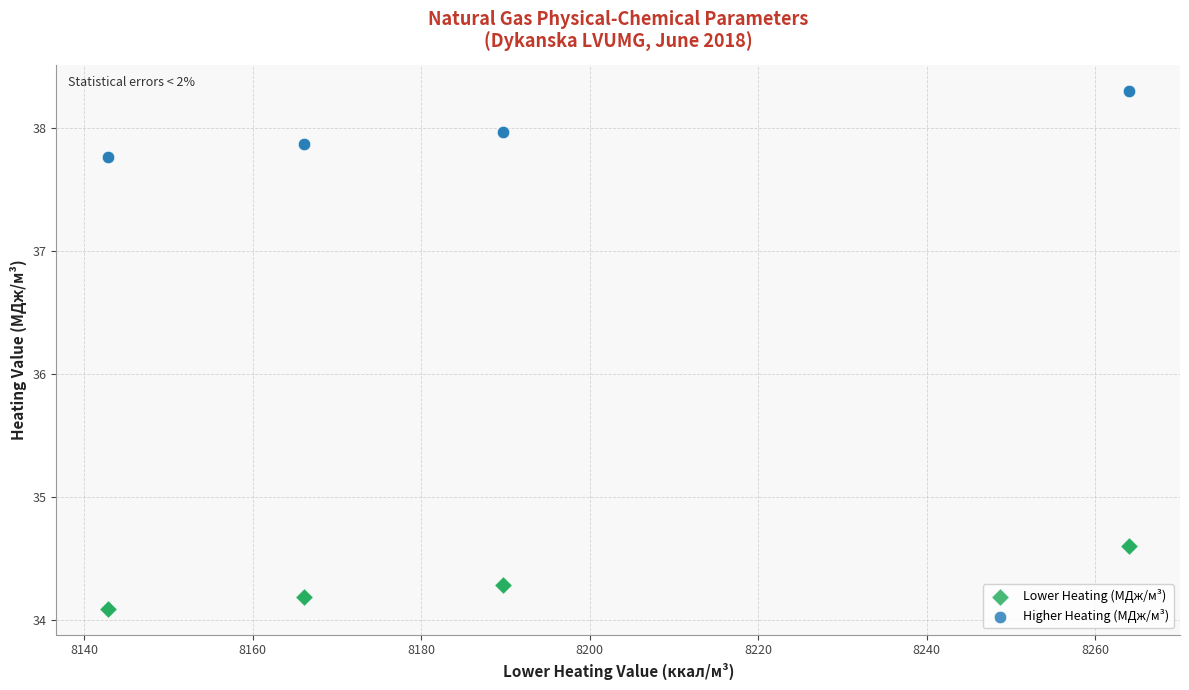

Which series contains the lowest Y value?

Lower Heating (МДж/м³)